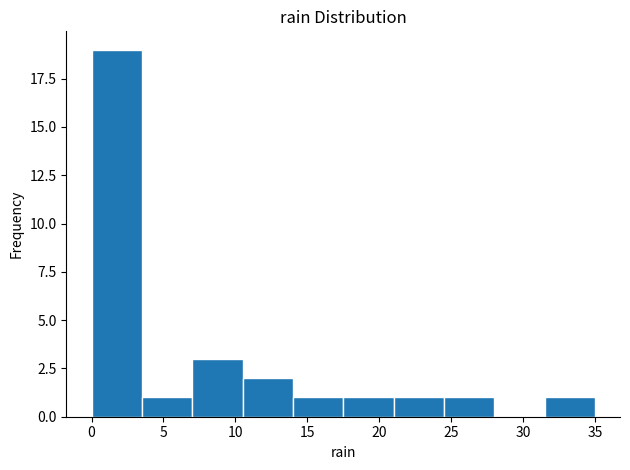

Reading left to right, transcribe this chart: for each bar, give the range it covers on the x-axis and its height. The values are not printed on the chart, so give them approximately, as read against the axis.

0.0 to 3.5: 19
3.5 to 7.0: 1
7.0 to 10.5: 3
10.5 to 14.0: 2
14.0 to 17.5: 1
17.5 to 21.0: 1
21.0 to 24.5: 1
24.5 to 28.0: 1
28.0 to 31.5: 0
31.5 to 35.0: 1